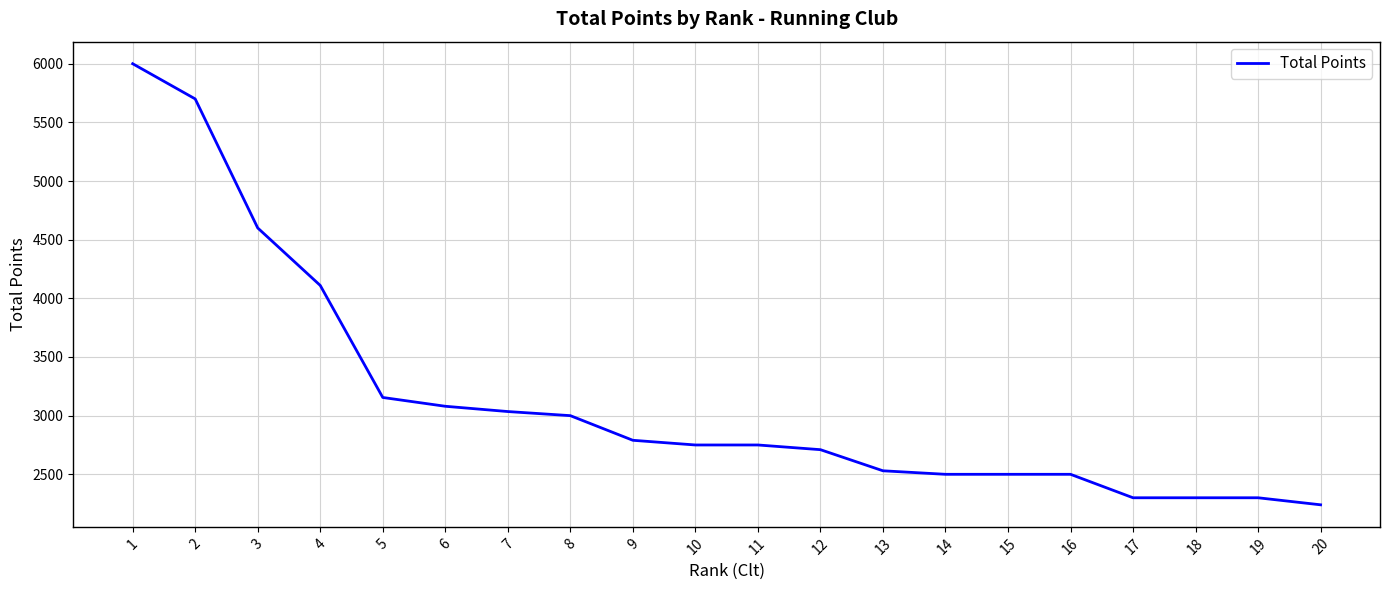

Reading left to right, transcribe all the data shown in this chart.

1=6000	2=5700	3=4600	4=4110	5=3155	6=3080	7=3035	8=3000	9=2790	10=2750	11=2750	12=2710	13=2530	14=2500	15=2500	16=2500	17=2300	18=2300	19=2300	20=2240